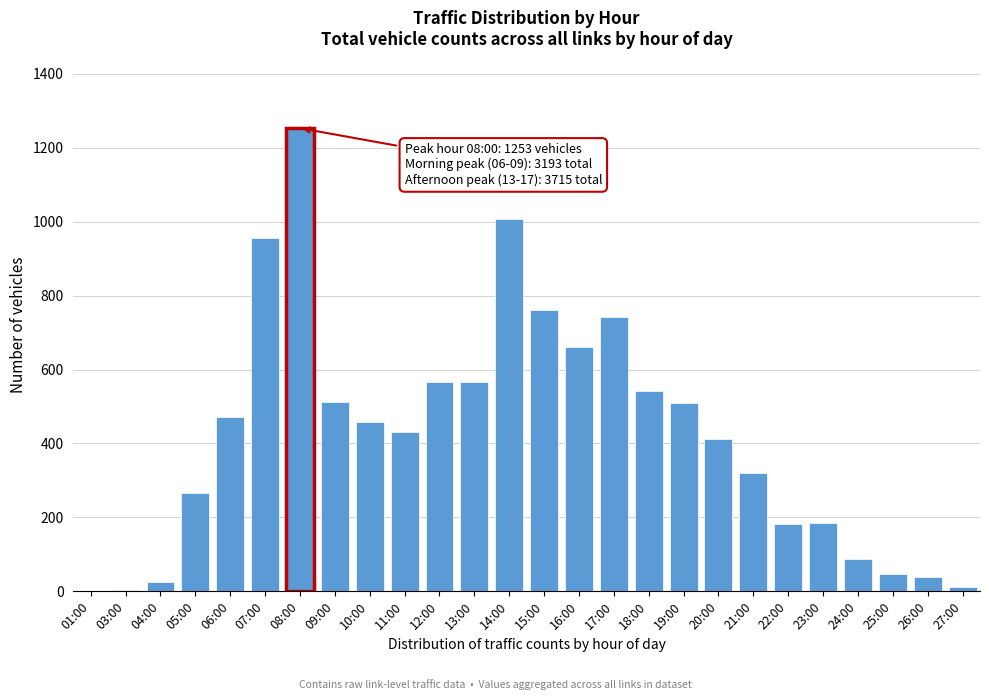

What is the sum of all values?

11021